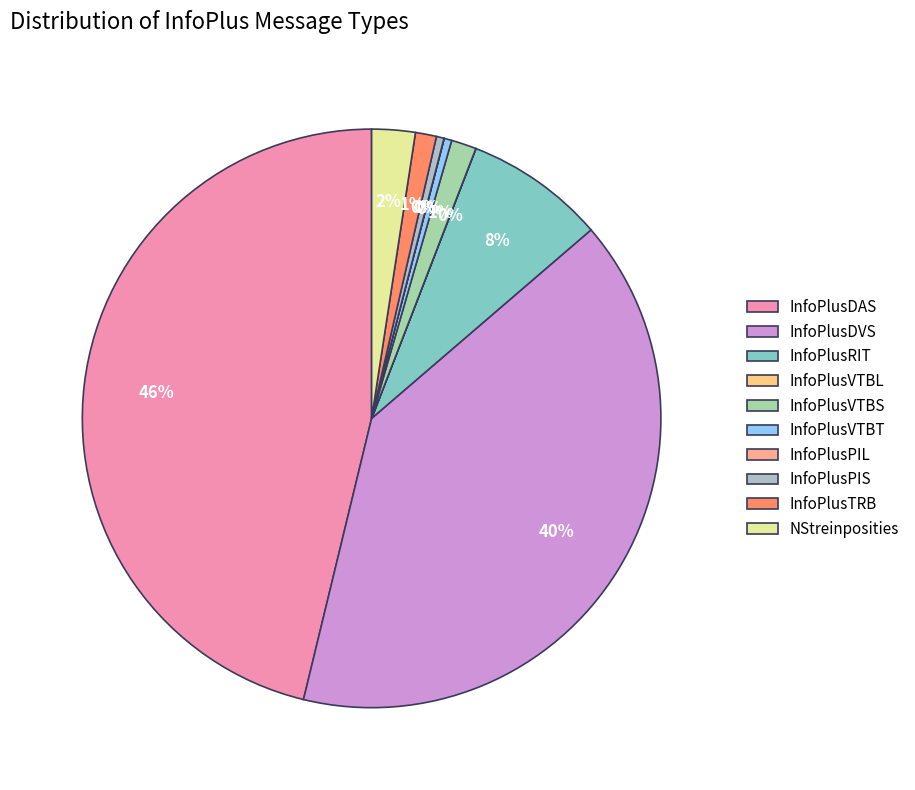

To the nearest percent, what portion does InfoPlusRIT represent?

8%